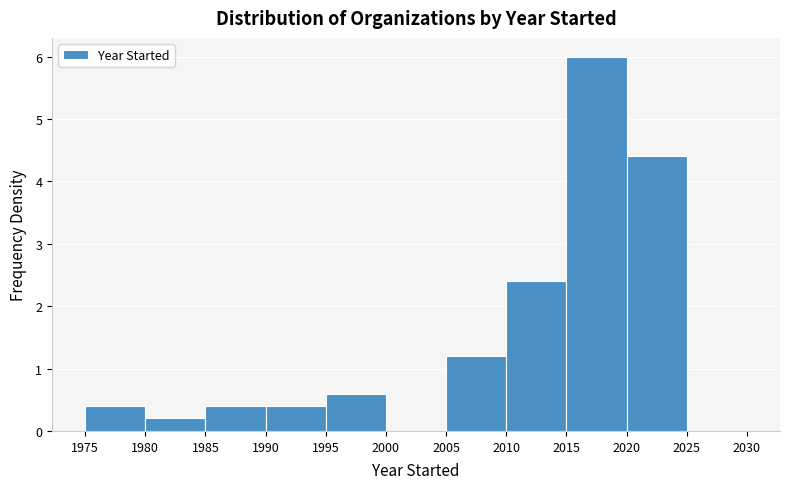

Reading left to right, transcribe this chart: for each bar, give the range it covers on the x-axis and its height. The values are not printed on the chart, so give them approximately, as read against the axis.

1975 to 1980: 0.4
1980 to 1985: 0.2
1985 to 1990: 0.4
1990 to 1995: 0.4
1995 to 2000: 0.6
2000 to 2005: 0
2005 to 2010: 1.2
2010 to 2015: 2.4
2015 to 2020: 6.0
2020 to 2025: 4.4
2025 to 2030: 0